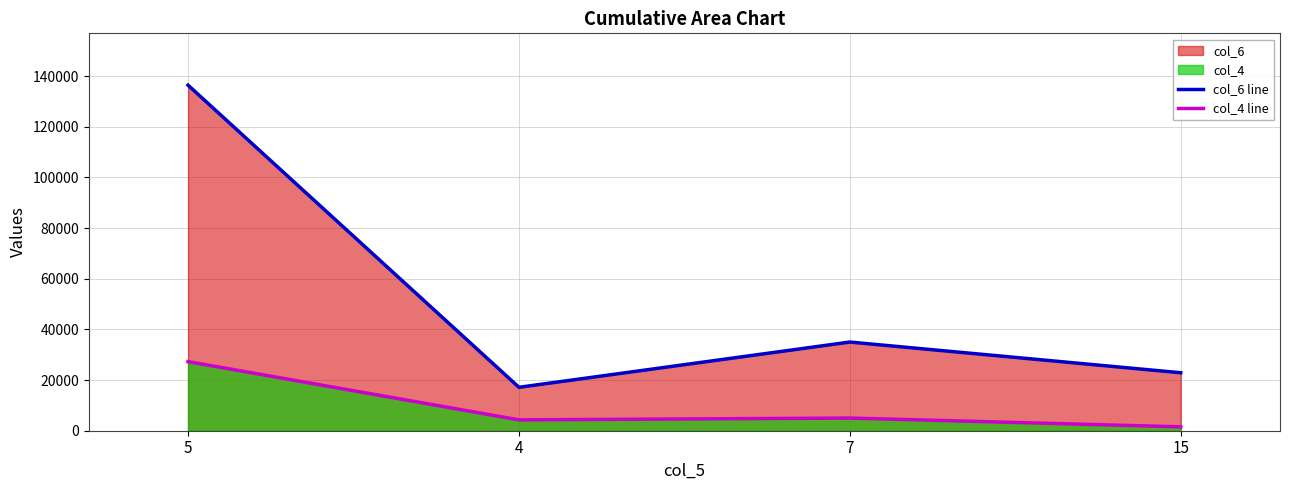

What is the sum of the col_4 line values at 7 and 5?

32280.0